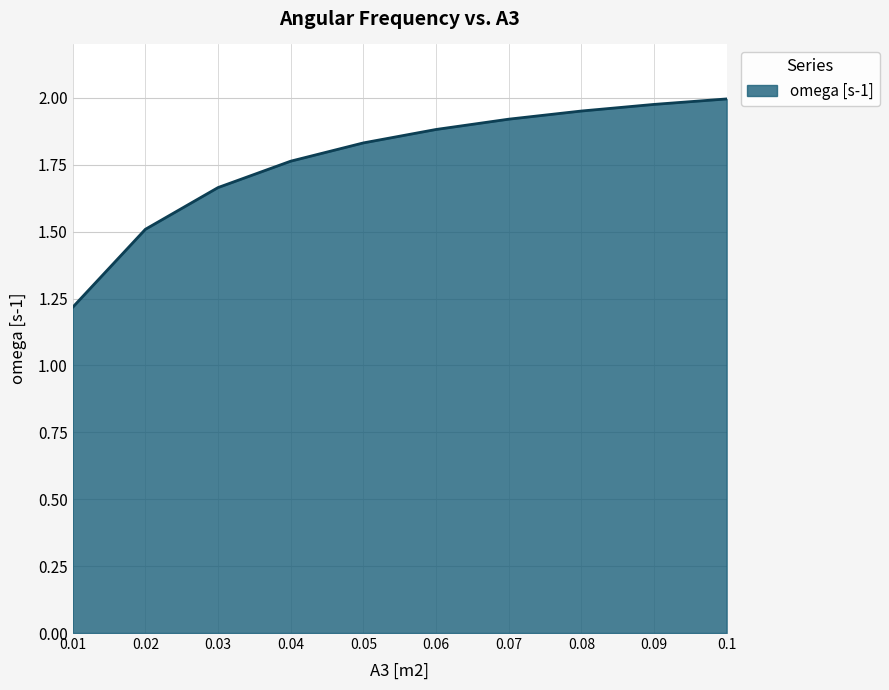

What is the difference between the maximum and minimum values?

0.8